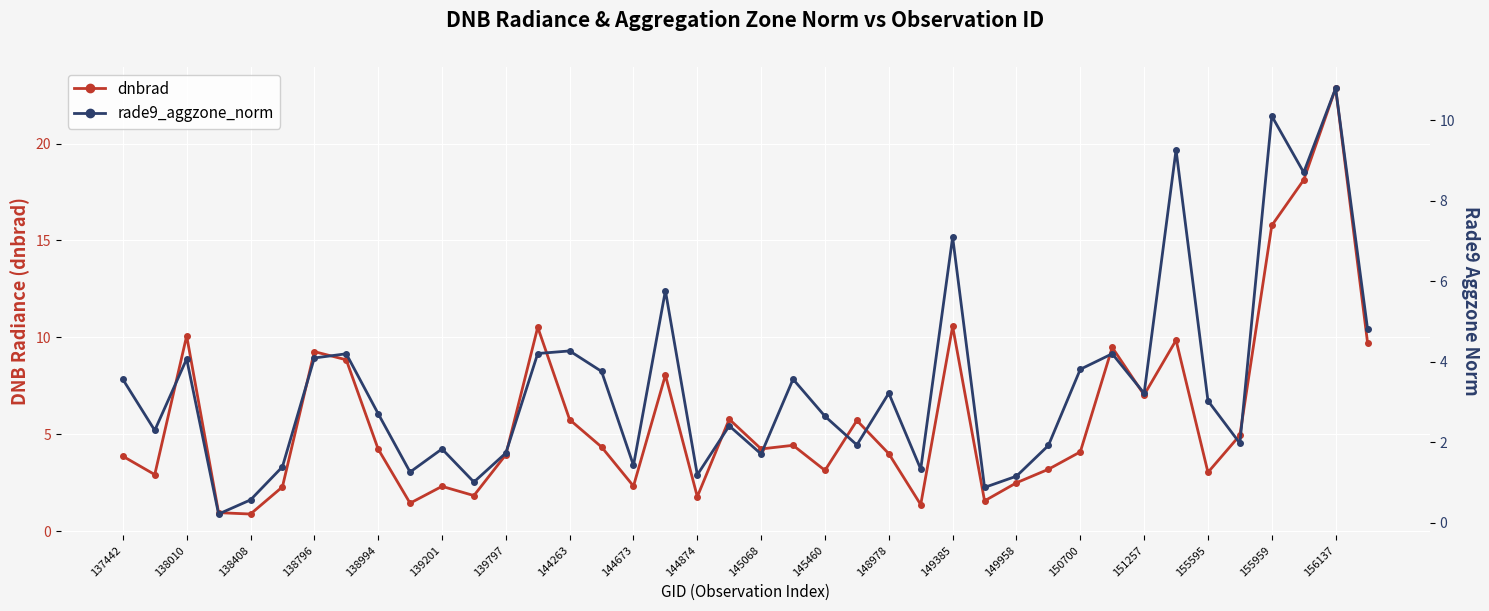

True or false: dnbrad and rade9_aggzone_norm cross at least once.

True